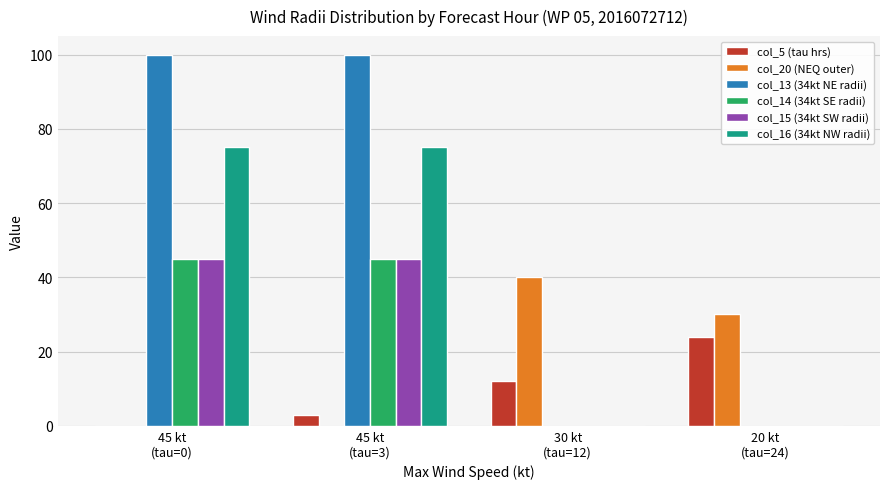

Is it true that col_16 (34kt NW radii) equals 0 at 20 kt
(tau=24)?

True